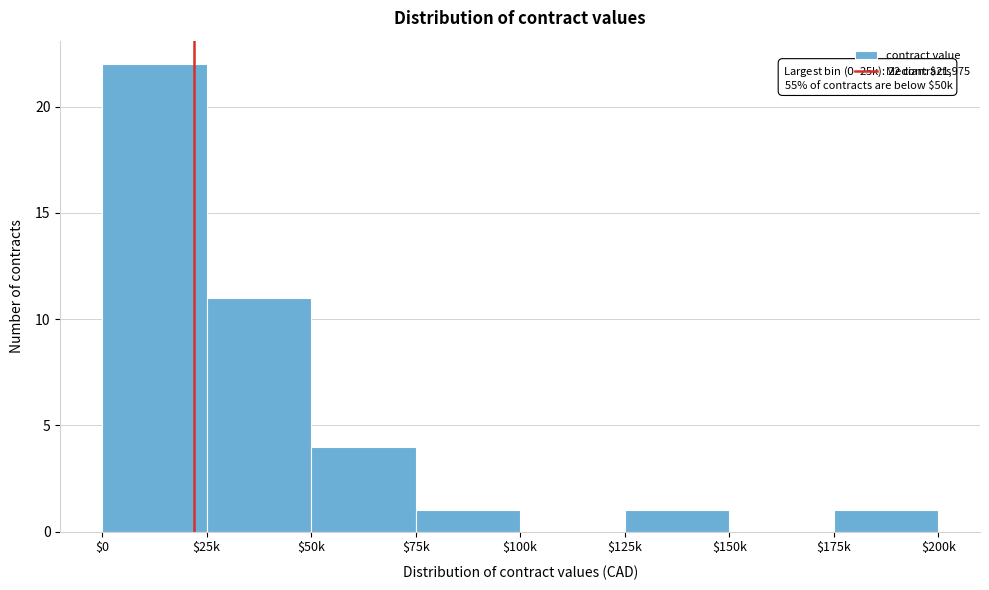

True or false: the data shows 1 at $75k.

True